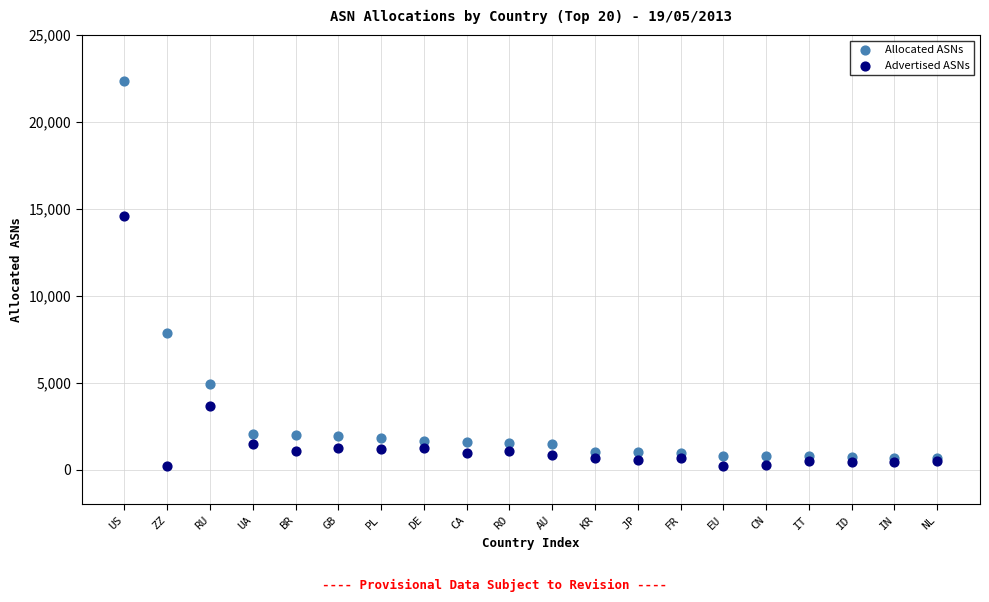

Which series reaches the maximum Y coordinate?

Allocated ASNs